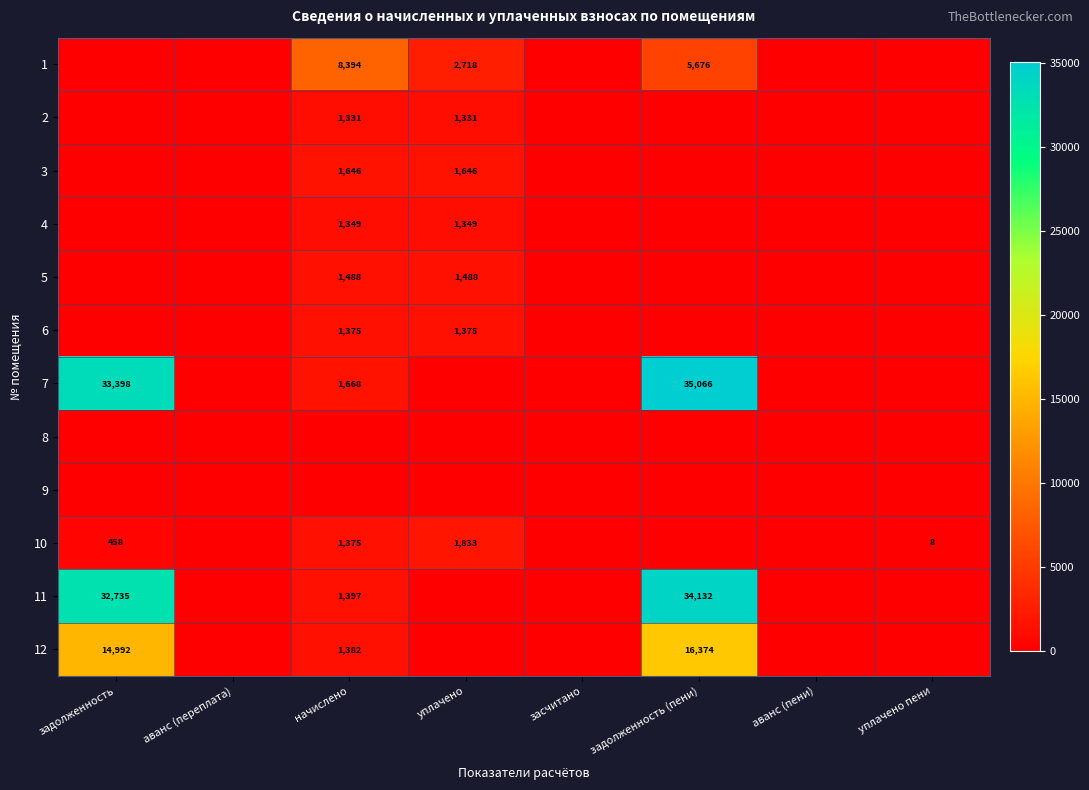

The value of 12 at начислено is 295.1. True or false?

False